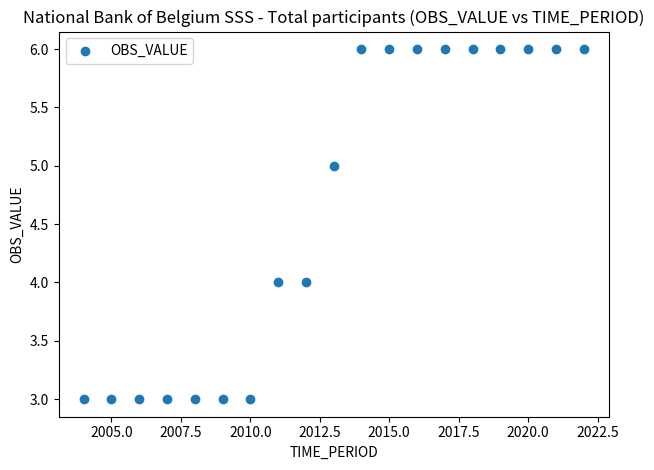

What is the range of X values (max minus min)?

18